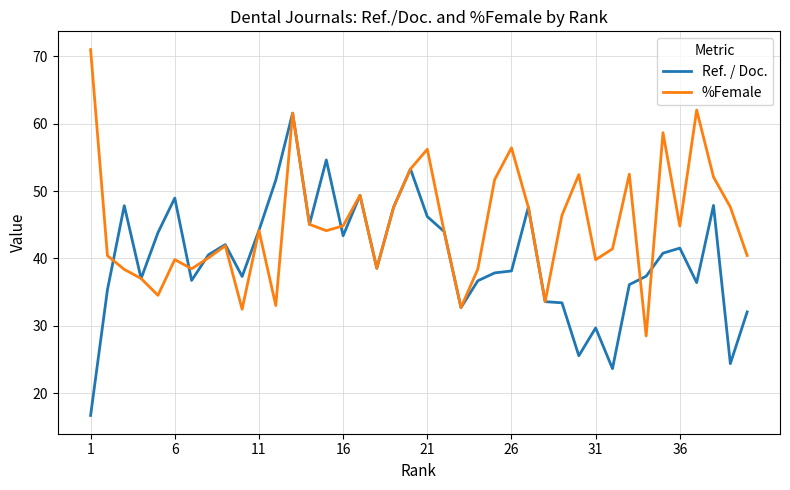

Is this an area chart (filled region under the line)?

No